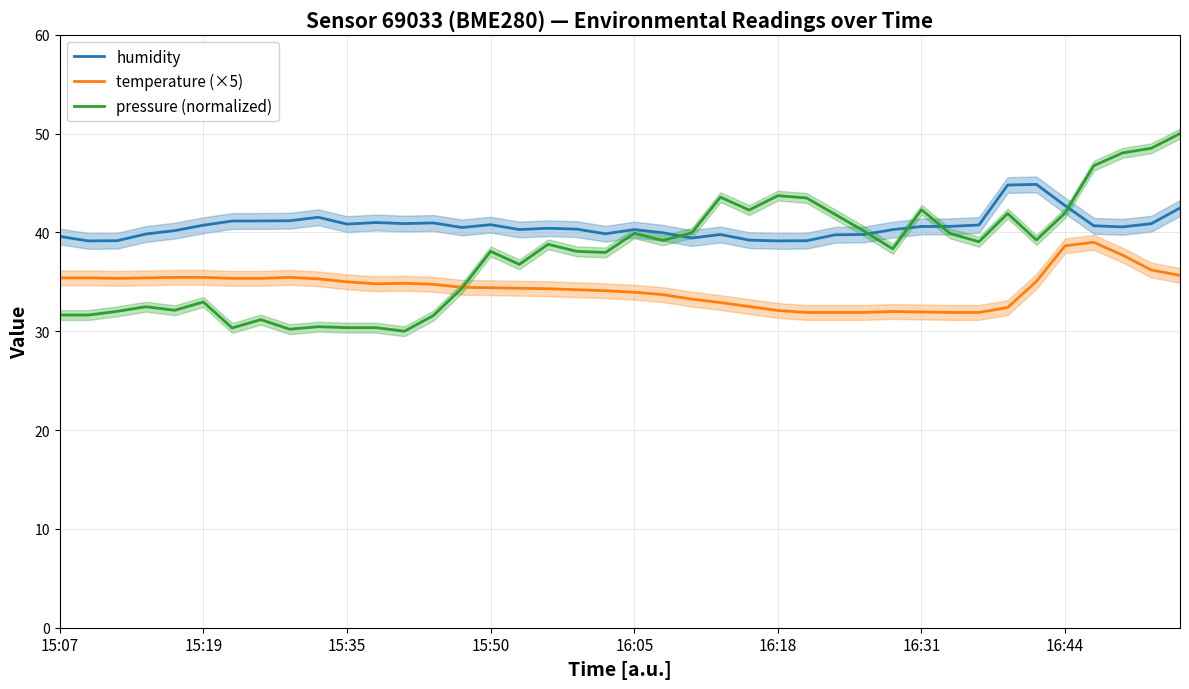

List the series in order of their overall mean, lowest first.

temperature (×5), pressure (normalized), humidity